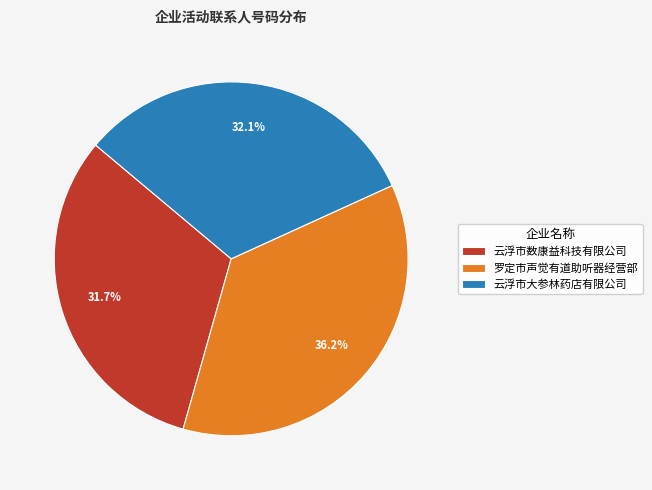

To the nearest percent, what portion does 云浮市数康益科技有限公司 represent?

32%